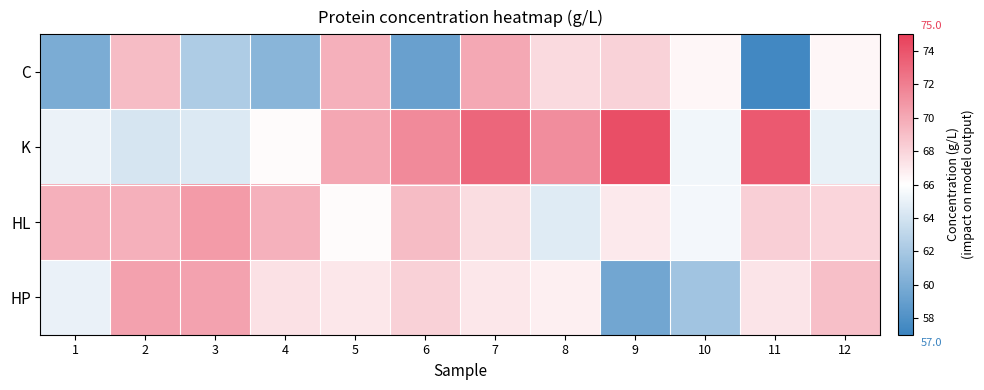

At how many categories does at least one series exceed 70?

8